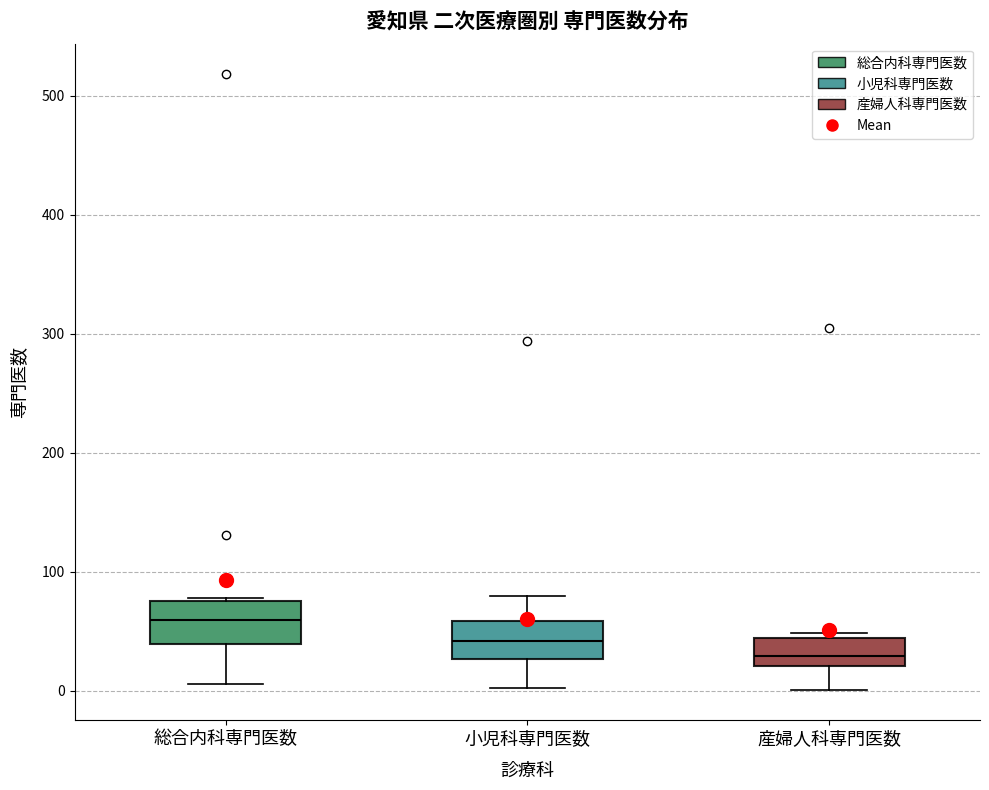

Where does the lower whisker of the box for 総合内科専門医数 end on the y-axis? The values are not printed on the chart, so give them approximately, as read against the axis.

10